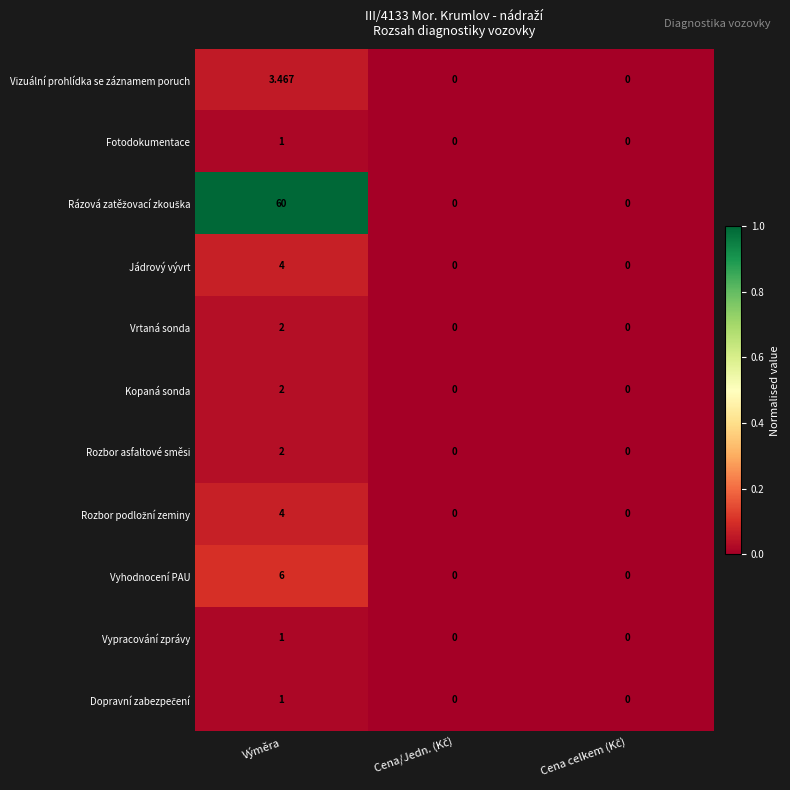

At which category is the sum across all series the highest?

Výměra